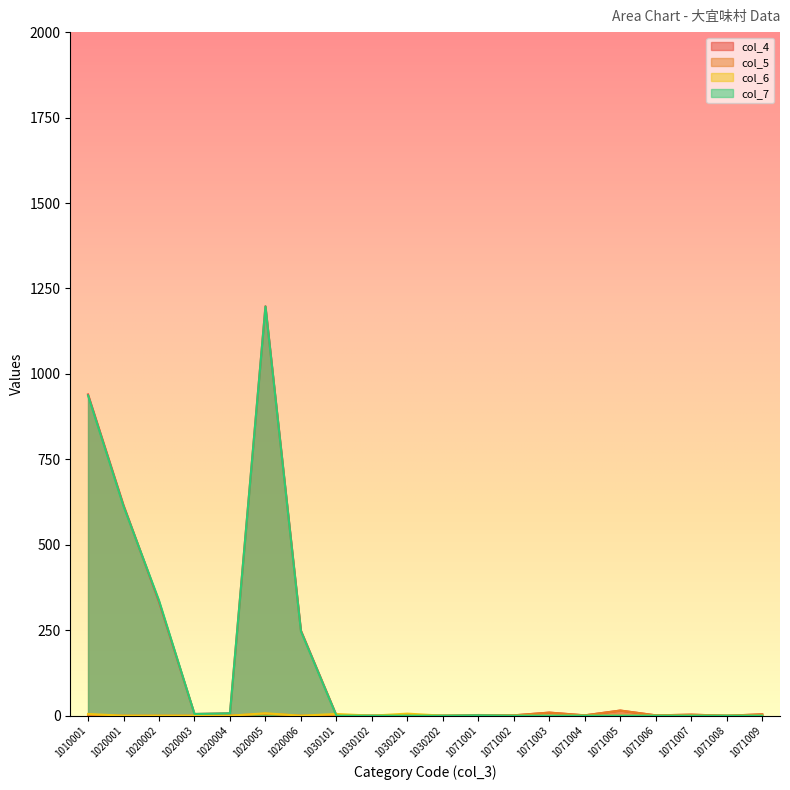

Where is the first local minimum for col_7?

1020003